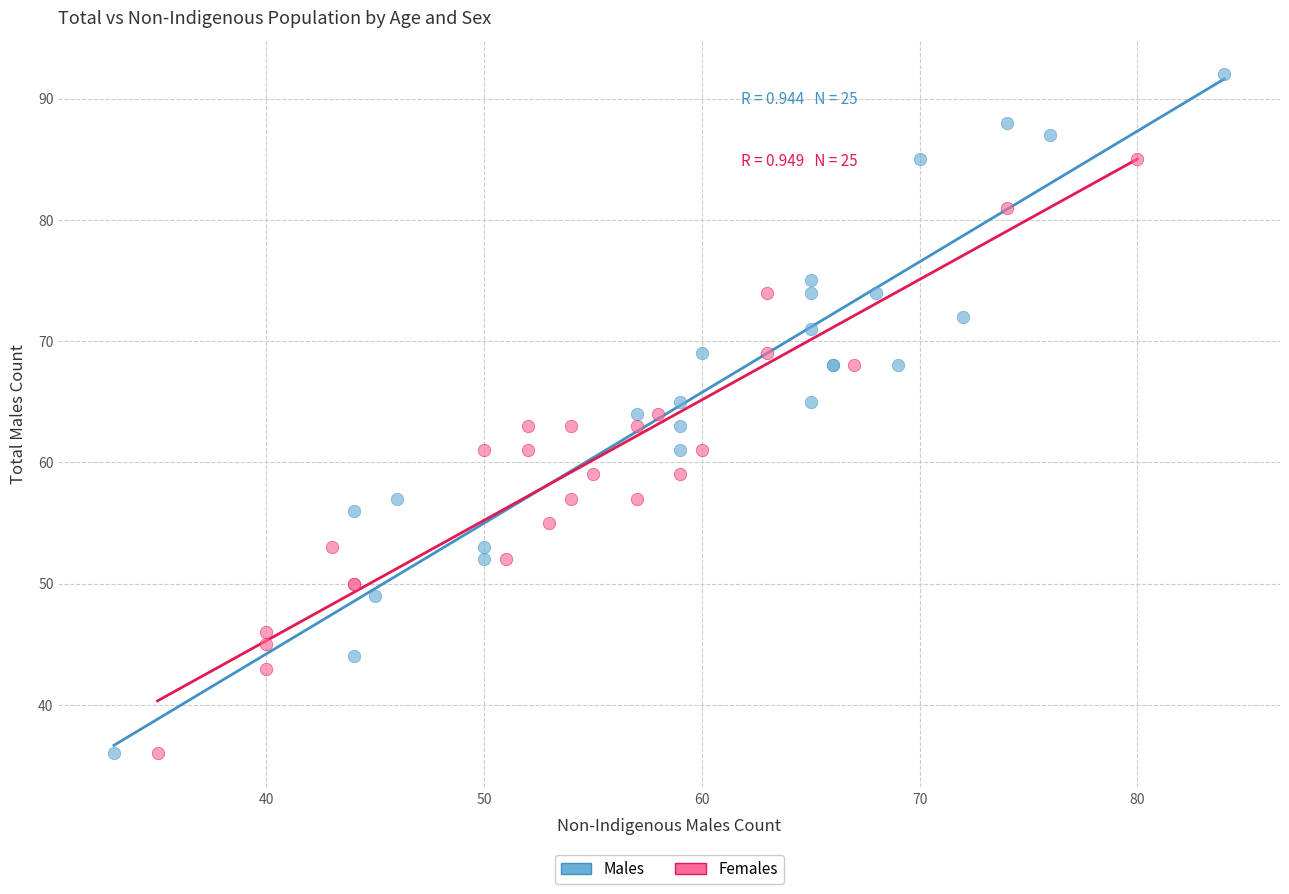

Which series has the largest Y range (max minus min)?

Males